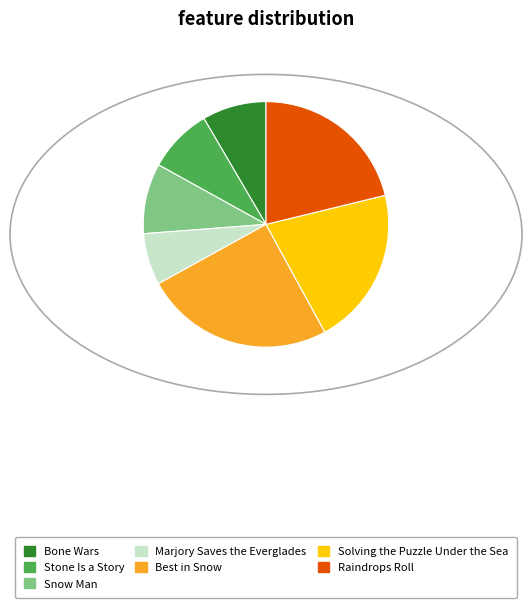

Is there any slice that represents more than half of the pie?

No